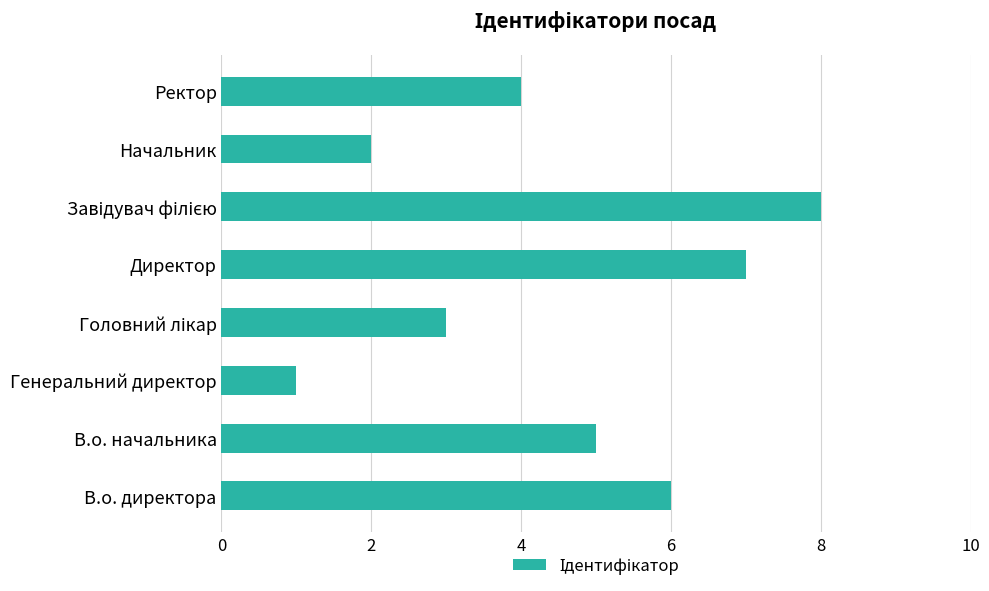

What is the maximum value shown in the chart?

8